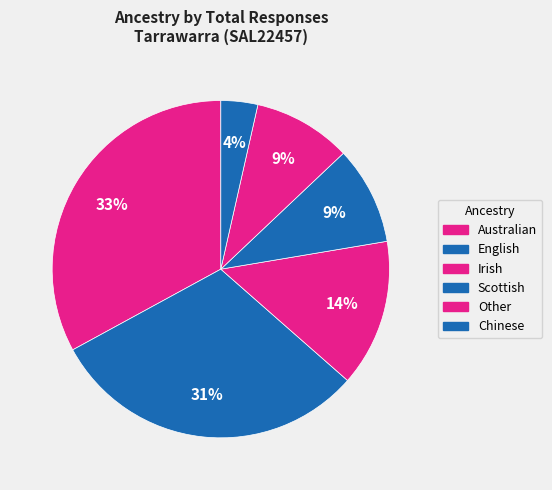

What portion of the pie excludes Chinese?

96.5%